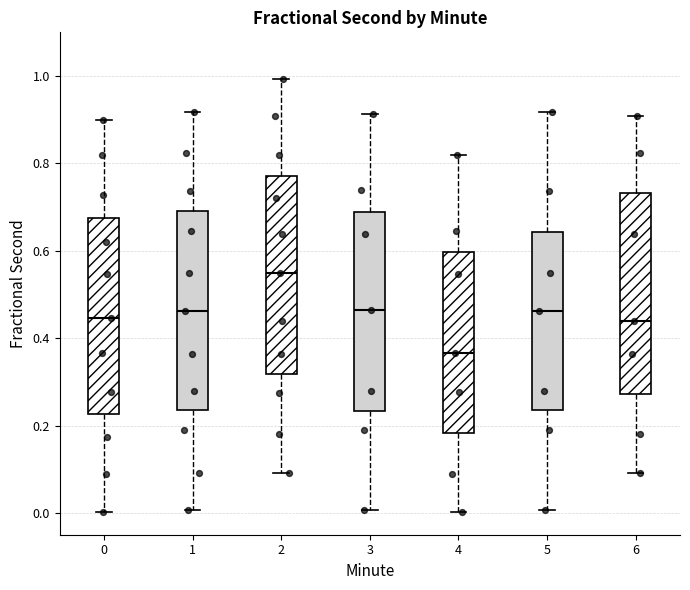

Which box has the lowest median line?

4